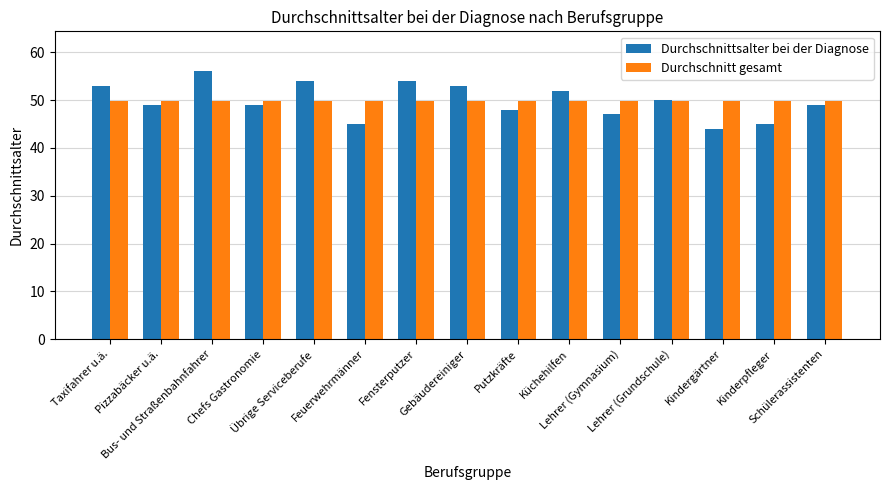

Between Küchehilfen and Lehrer (Gymnasium), which series saw the biggest shift?

Durchschnittsalter bei der Diagnose